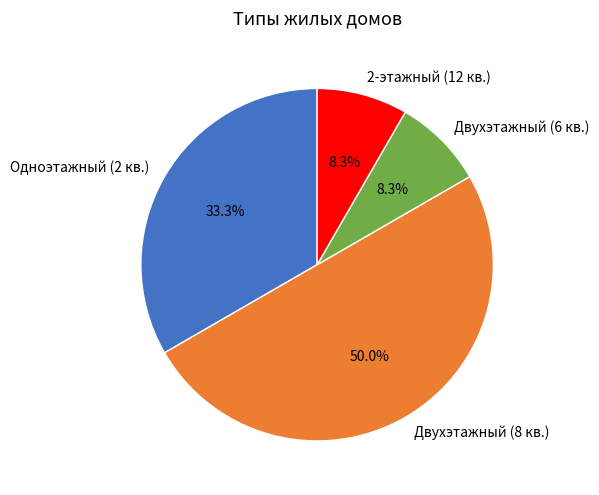

Which has a higher value, 2-этажный (12 кв.) or Одноэтажный (2 кв.)?

Одноэтажный (2 кв.)